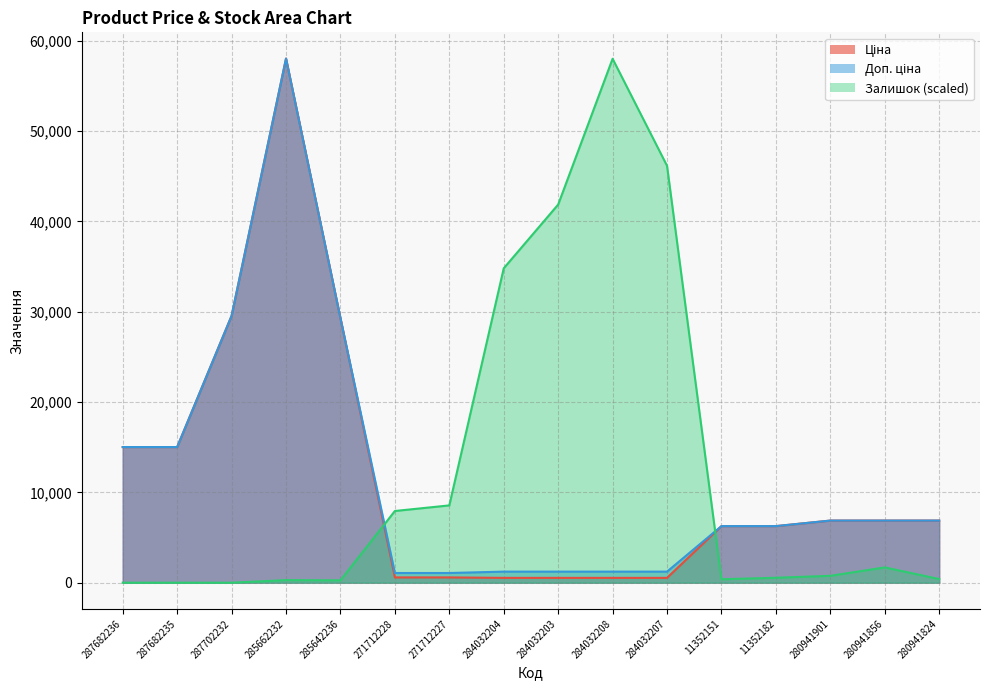

The Ціна series shows 29294.9 at 285642236. True or false?

True